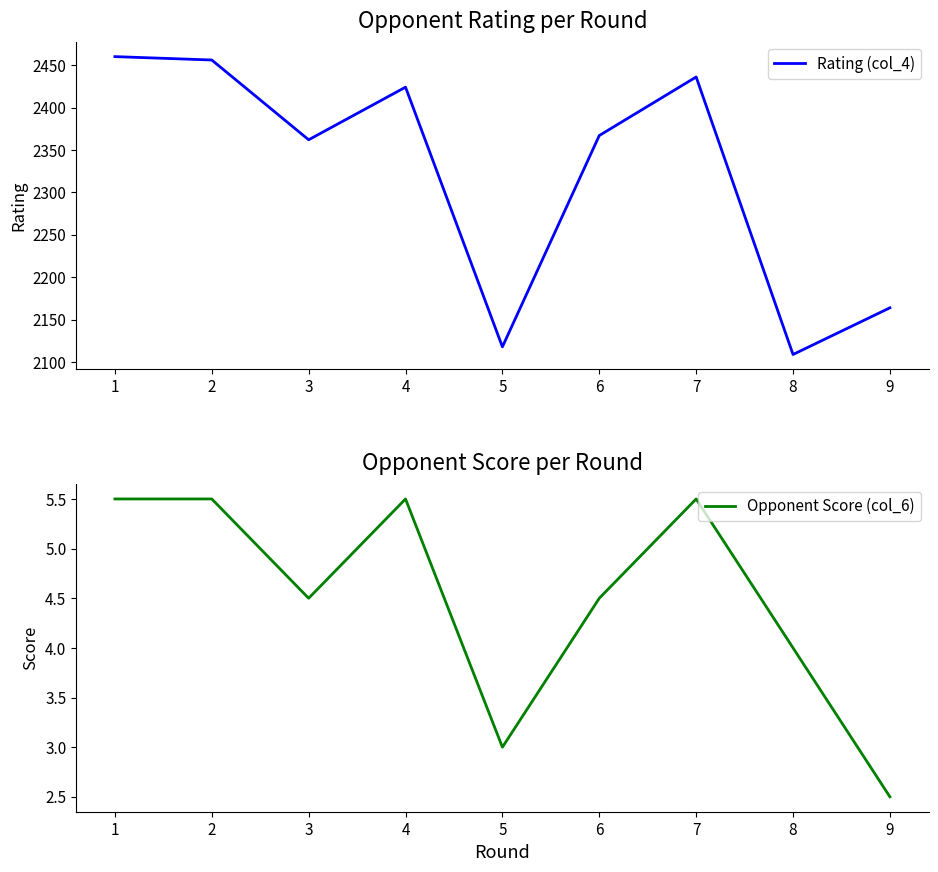

What is the sum of the Rating (col_4) values at 4 and 7?

4860